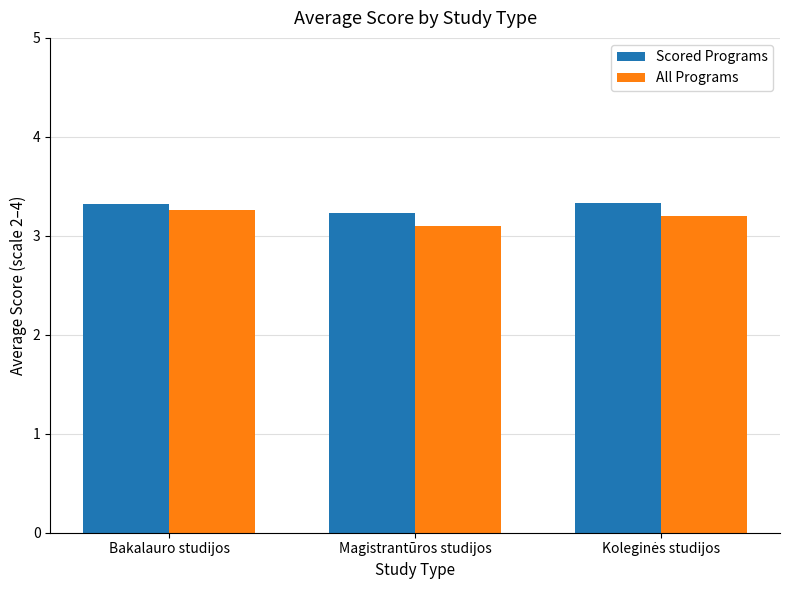

The Scored Programs series shows 3.2 at Magistrantūros studijos. True or false?

True